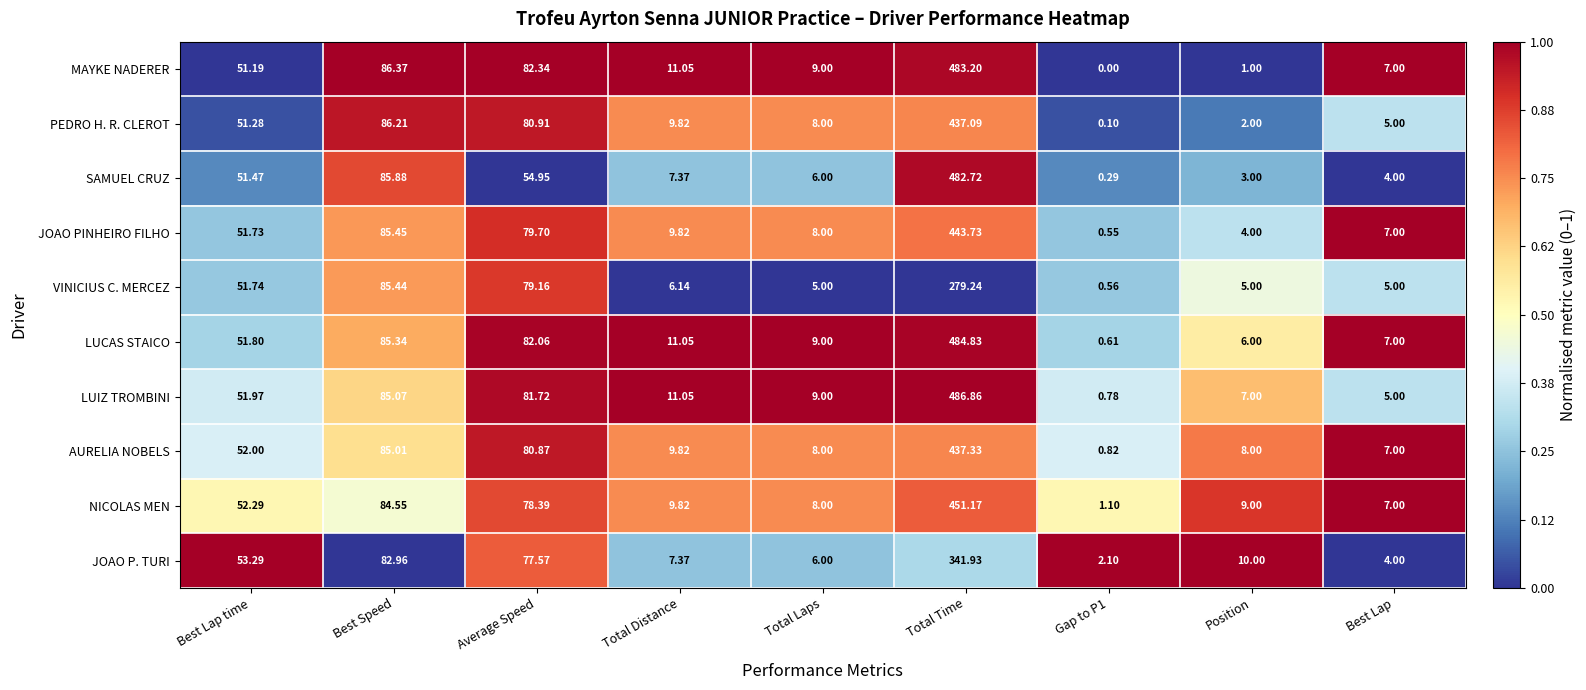

Rank the series at Best Speed from highest to lowest value.

MAYKE NADERER, PEDRO H. R. CLEROT, SAMUEL CRUZ, JOAO PINHEIRO FILHO, VINICIUS C. MERCEZ, LUCAS STAICO, LUIZ TROMBINI, AURELIA NOBELS, NICOLAS MEN, JOAO P. TURI